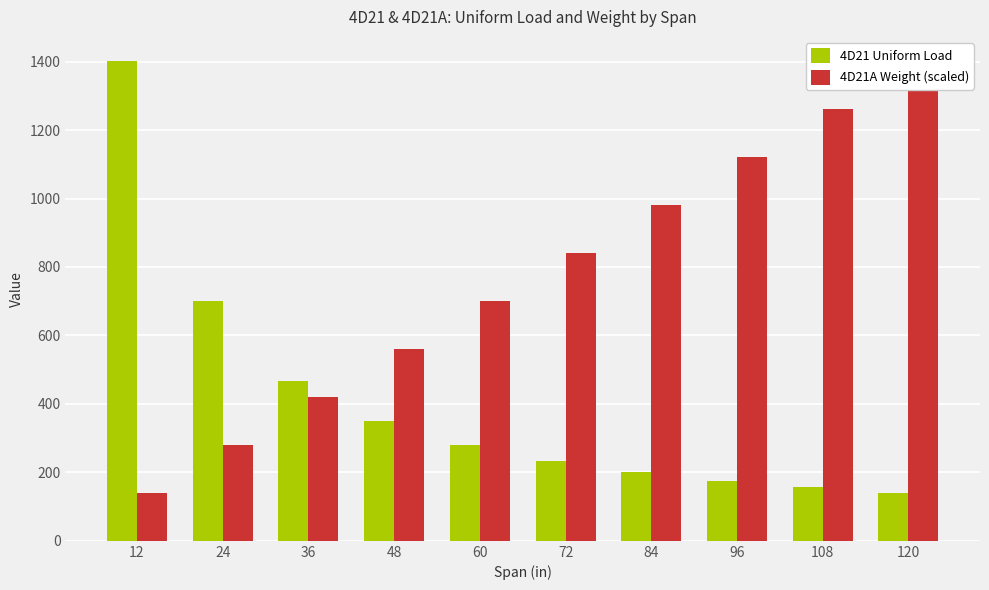

What is the sum of all 4D21A Weight (scaled) values?

7711.0